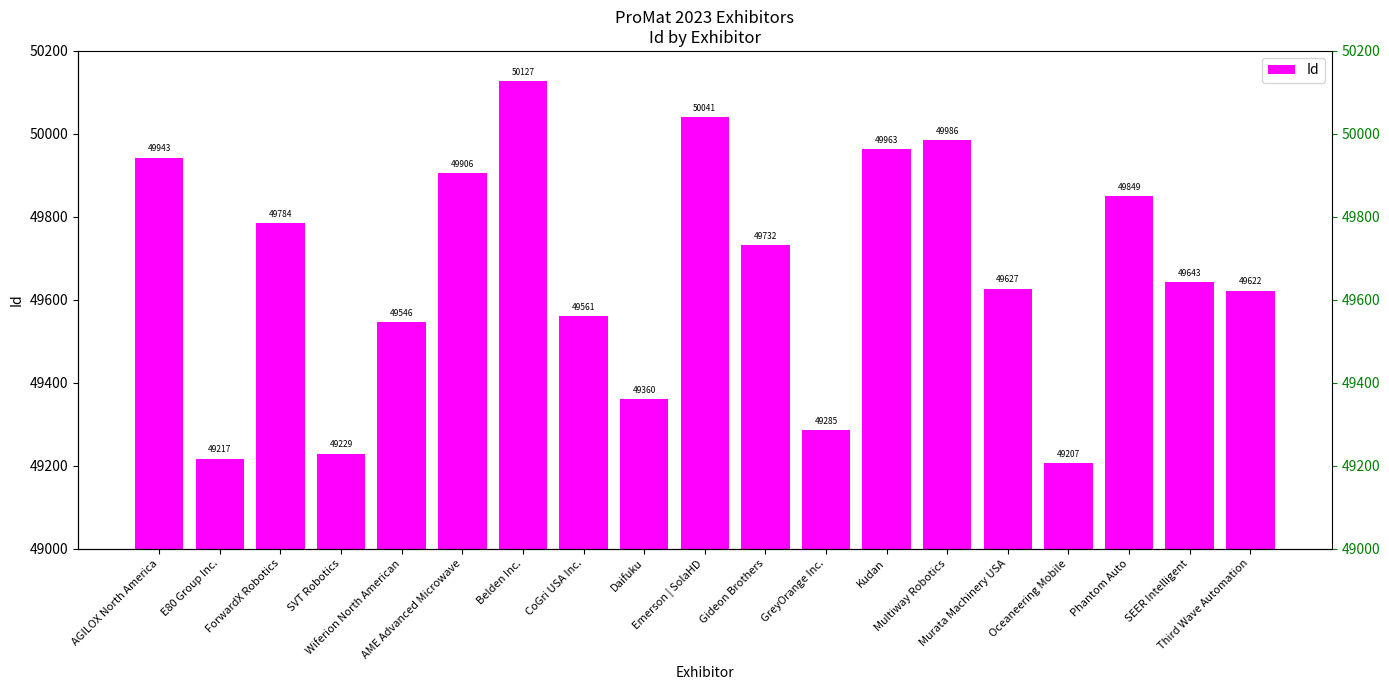

What is the ratio of the value at AGILOX North America to the value at SEER Intelligent?

1.0